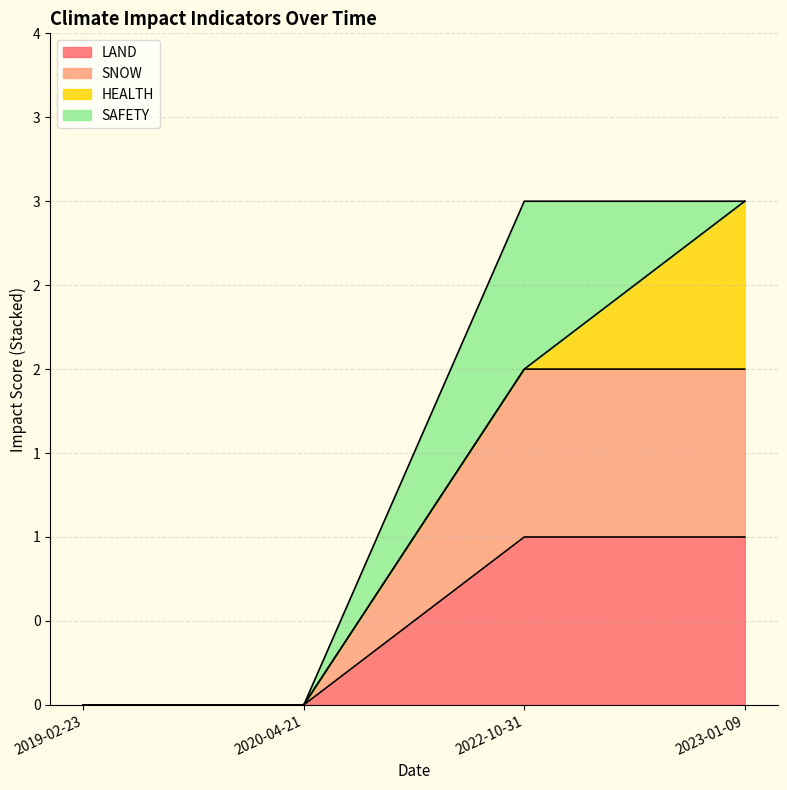

True or false: LAND and SNOW intersect in this chart.

False